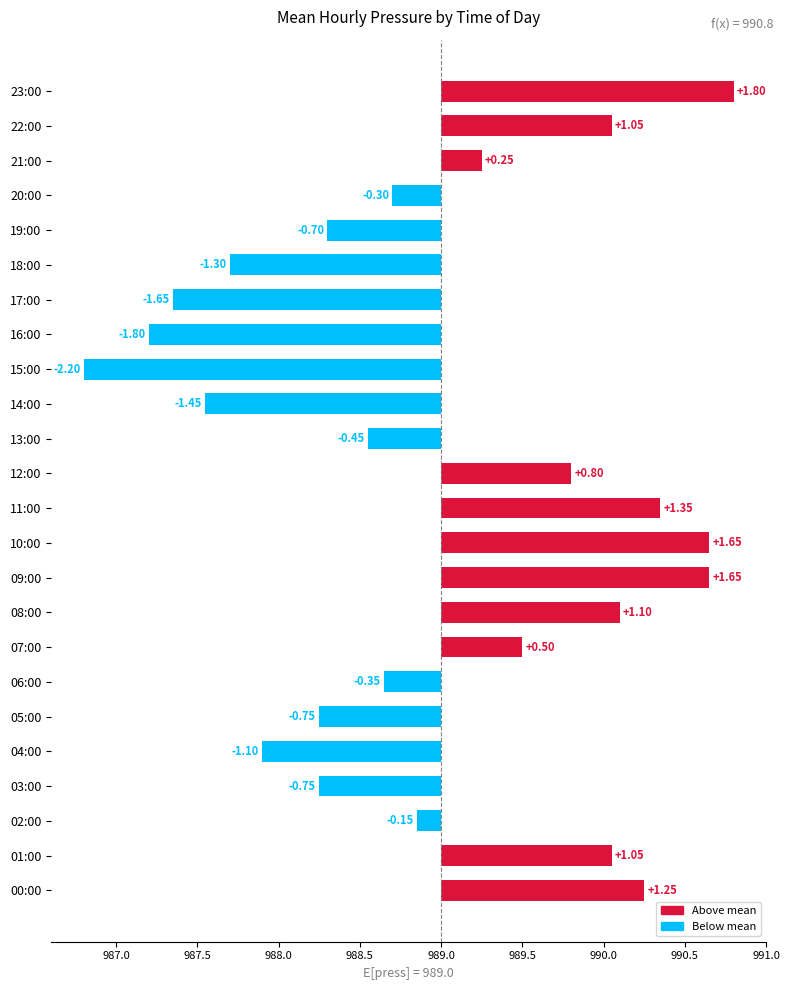

Reading right to left, transcribe all the data shown in this chart.

1.8	1.0	0.2	-0.3	-0.7	-1.3	-1.6	-1.8	-2.2	-1.5	-0.5	0.8	1.4	1.6	1.6	1.1	0.5	-0.4	-0.8	-1.1	-0.8	-0.1	1.0	1.2